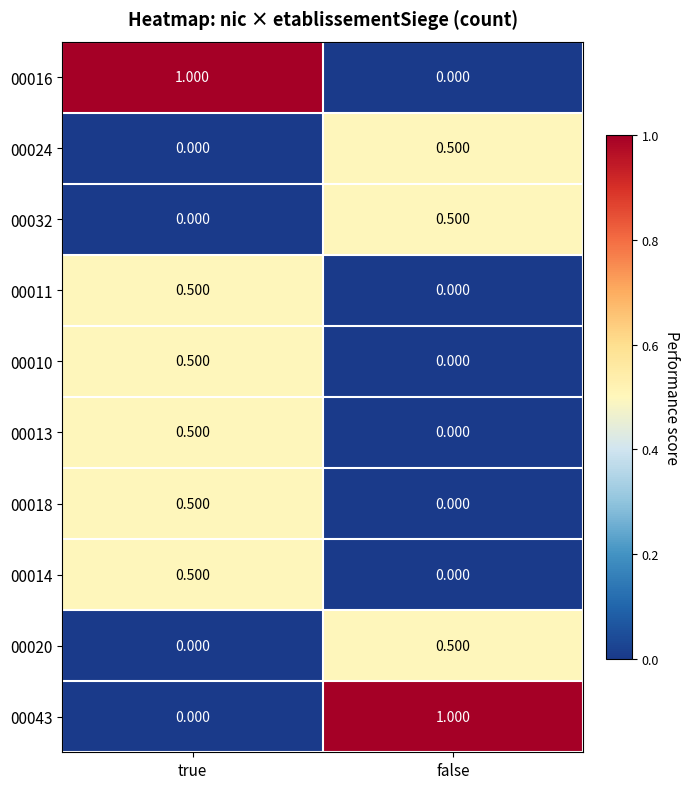

Is the value of 00014 at false greater than the value of 00013 at true?

No